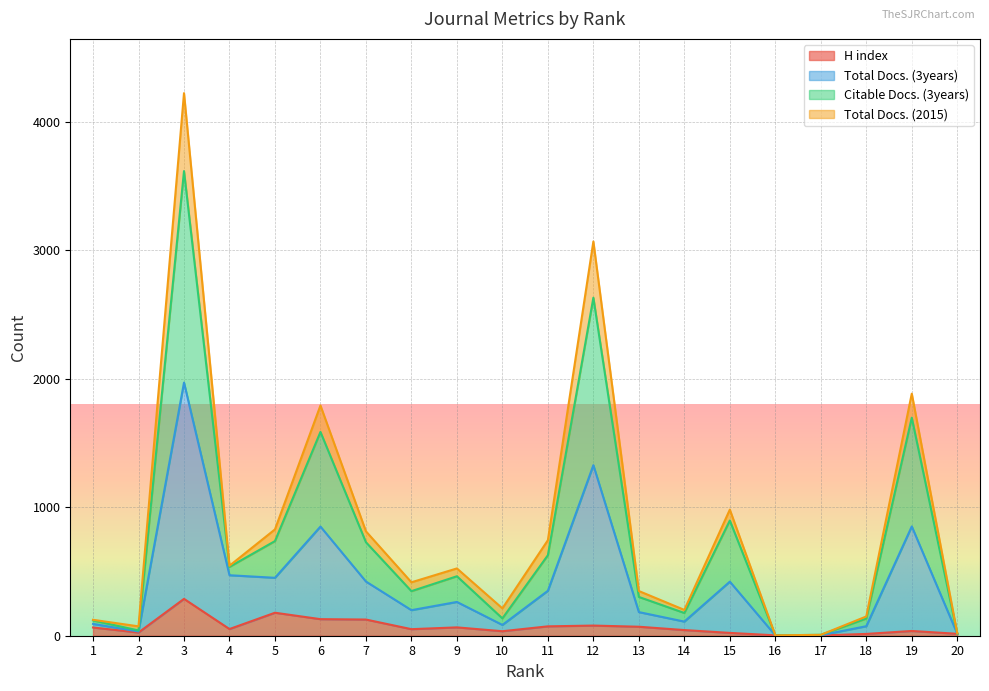

What is the sum of the Total Docs. (3years) values at 15 and 19?

1272